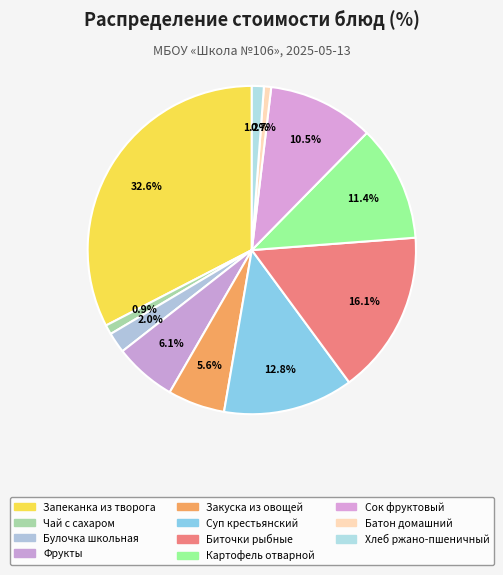

How many slices are in this pie chart?

11